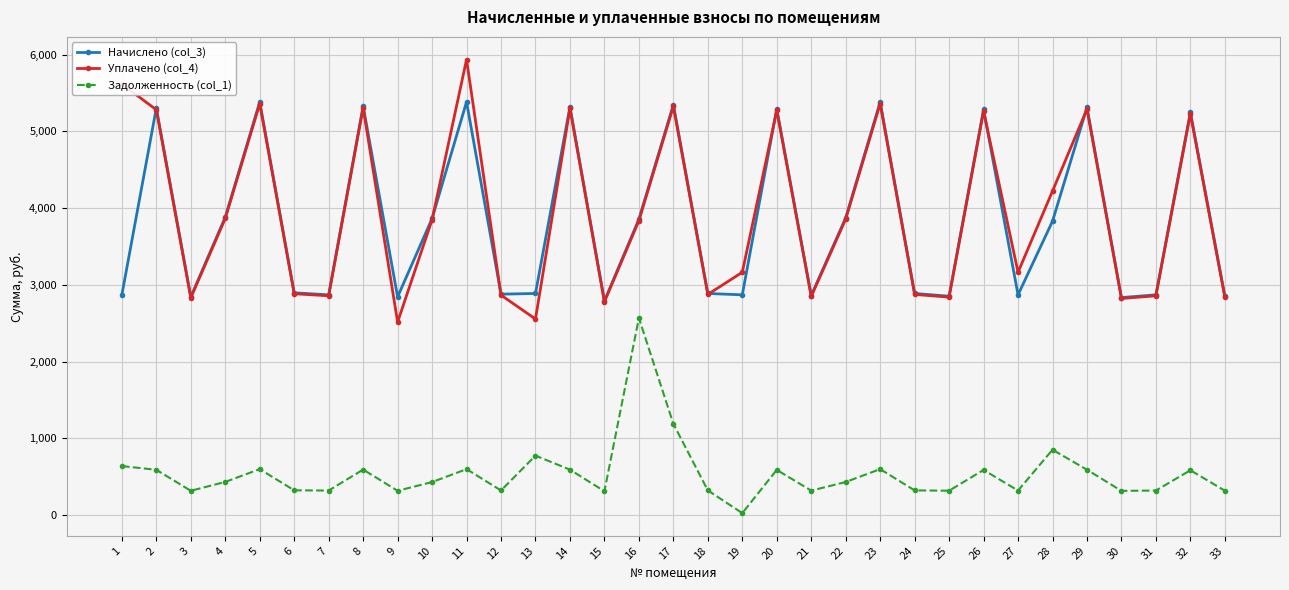

Which category has the lowest value across all series?

19